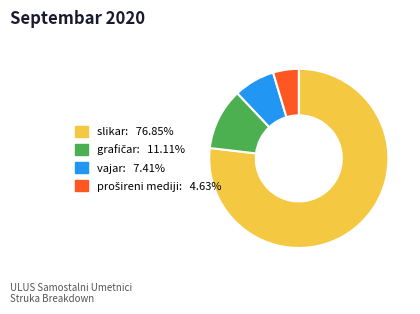

Is the sum of vajar and slikar greater than half?

Yes